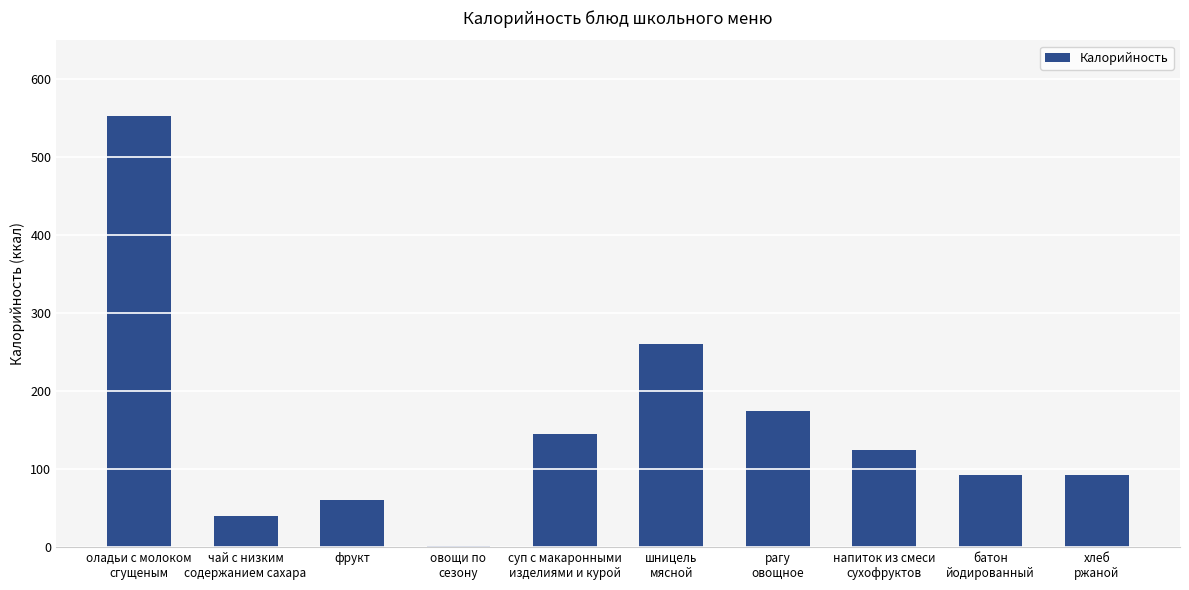

What is the sum of all values?

1544